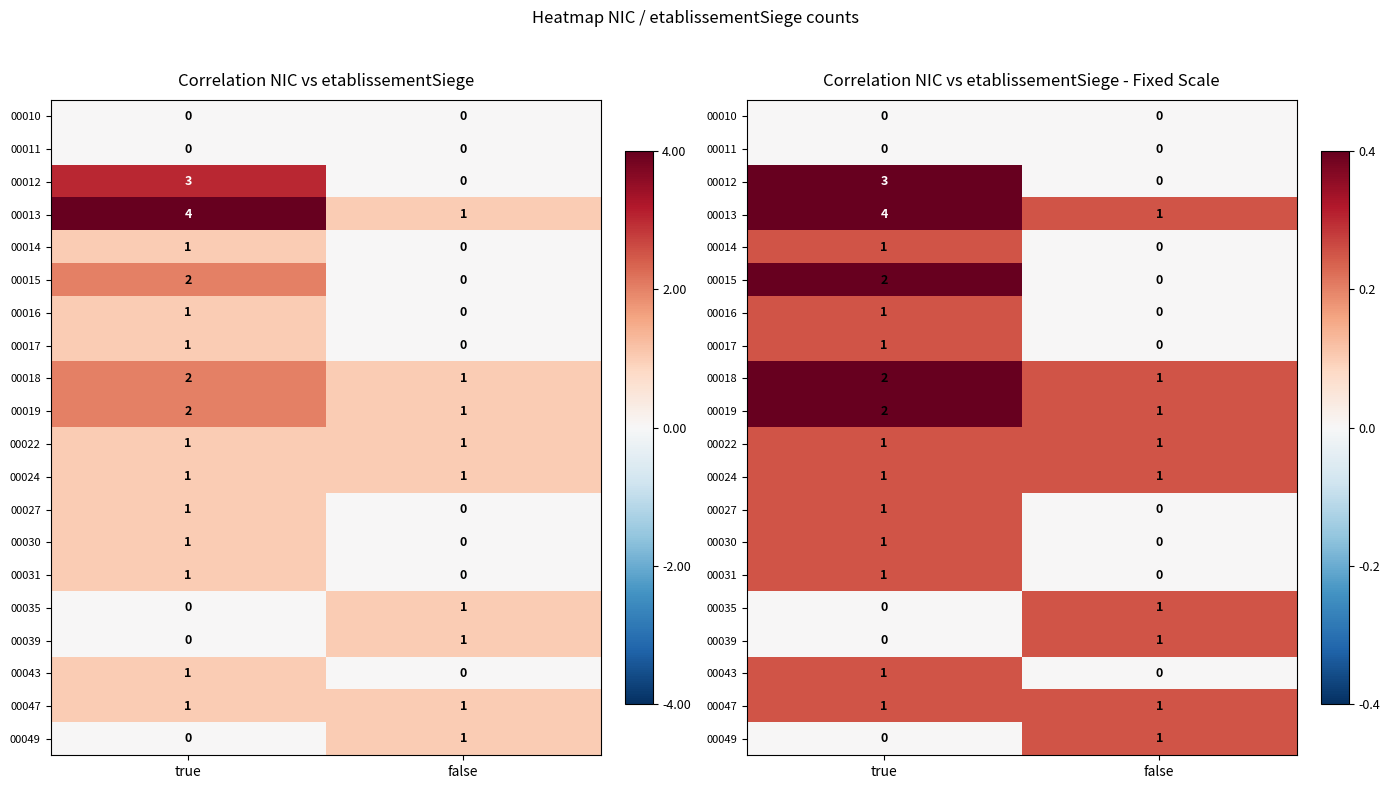

Rank the series at true from lowest to highest value.

00010, 00011, 00035, 00039, 00049, 00014, 00016, 00017, 00022, 00024, 00027, 00030, 00031, 00043, 00047, 00015, 00018, 00019, 00012, 00013